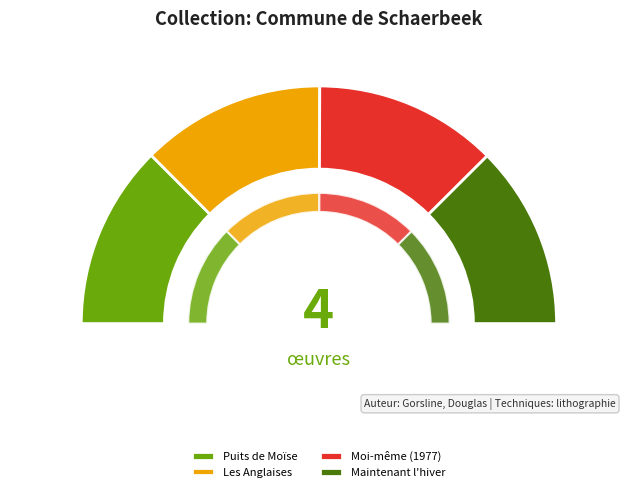

Is it true that Maintenant l'hiver is 14% of the pie?

False